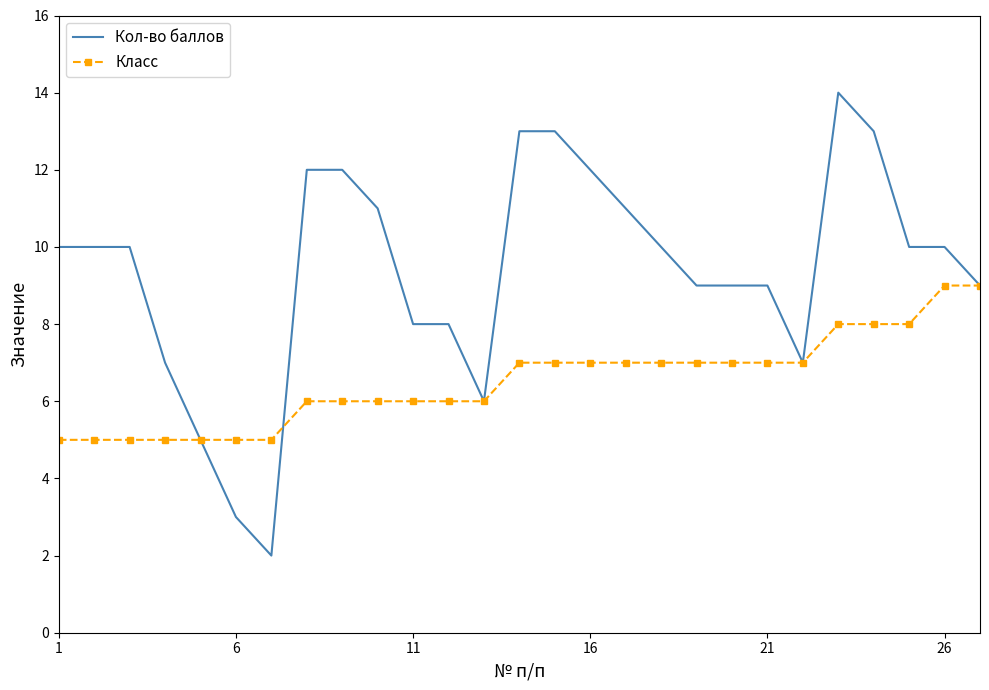

Rank the series by their maximum value, from lowest to highest.

Класс, Кол-во баллов